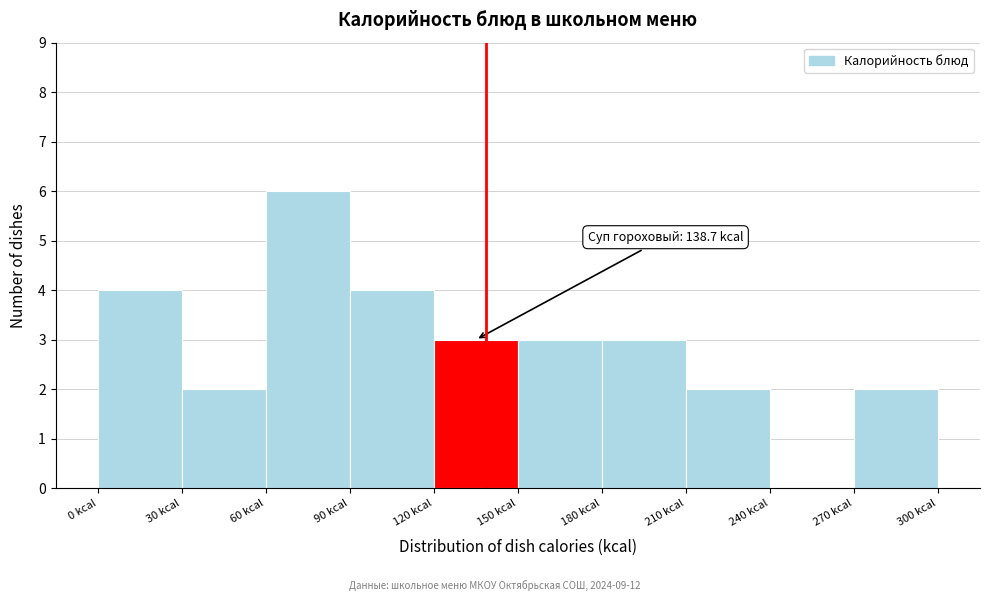

Over which range of the x-axis is the bar tallest?

60 to 90